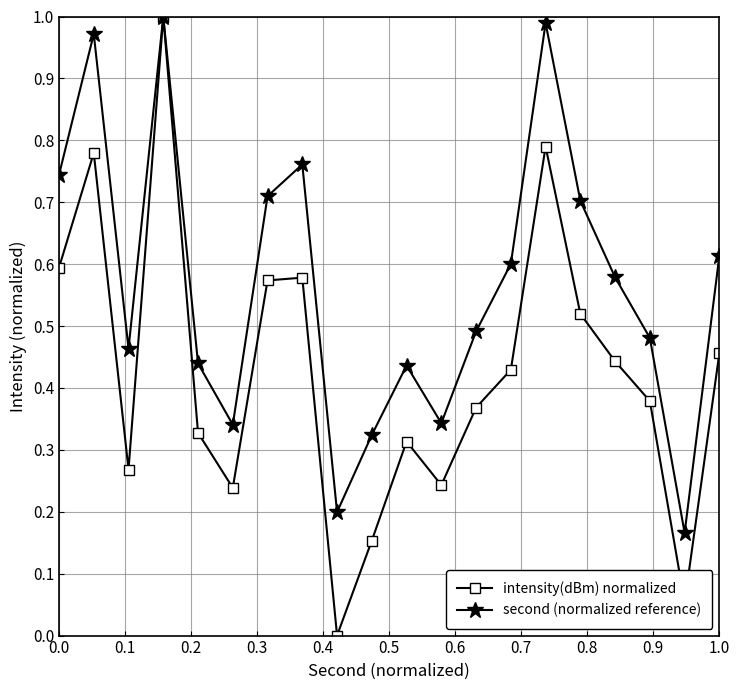

Rank the series by their average value, from highest to lowest.

second (normalized reference), intensity(dBm) normalized